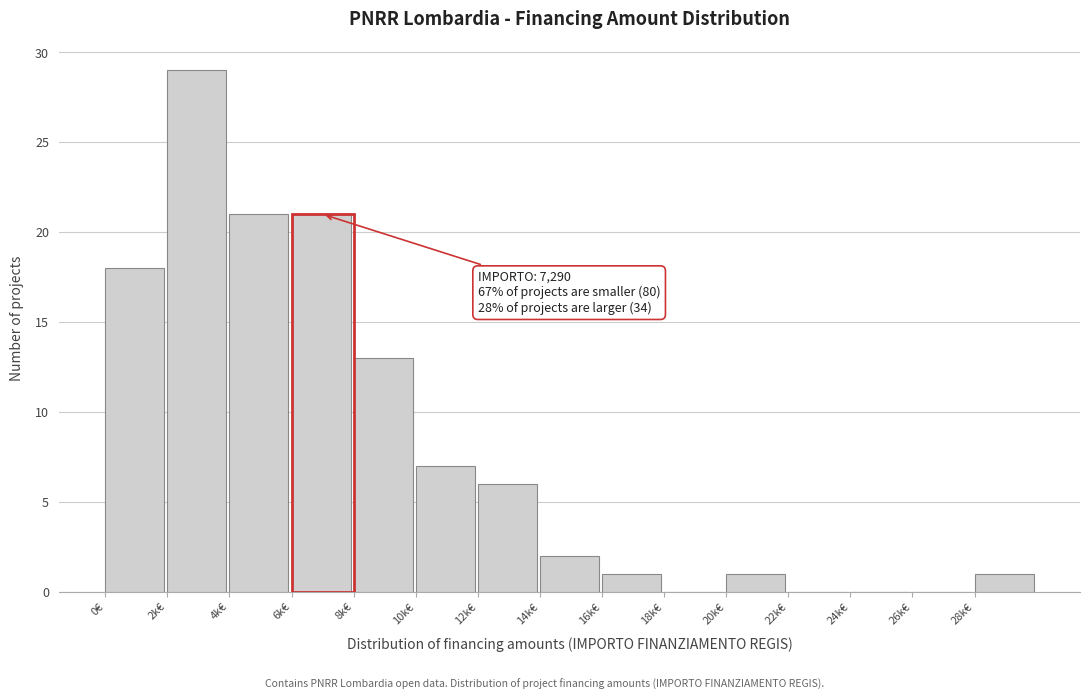

Reading left to right, what are all the values shown in this chart?

0€=18	2k€=29	4k€=21	6k€=21	8k€=13	10k€=7	12k€=6	14k€=2	16k€=1	18k€=0	20k€=1	22k€=0	24k€=0	26k€=0	28k€=1